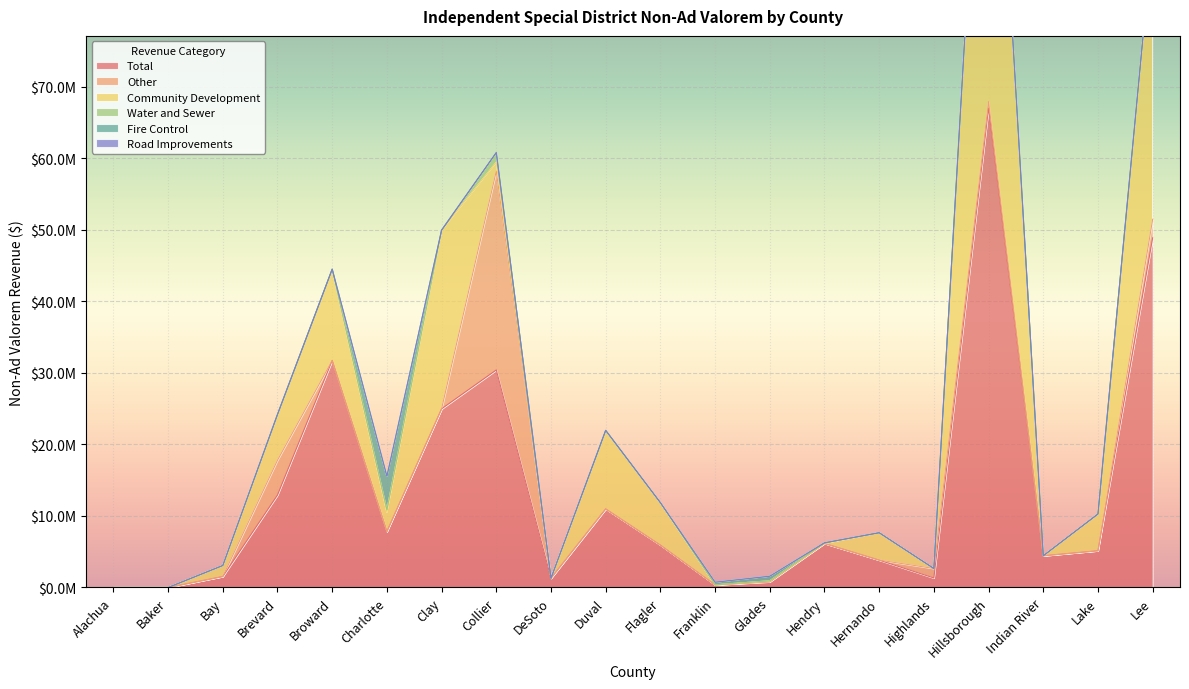

Is the value of Road Improvements at Duval greater than the value of Water and Sewer at Broward?

No